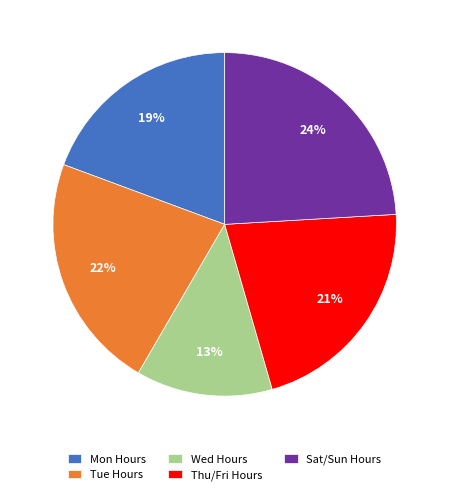

Which has a higher value, Mon Hours or Thu/Fri Hours?

Thu/Fri Hours